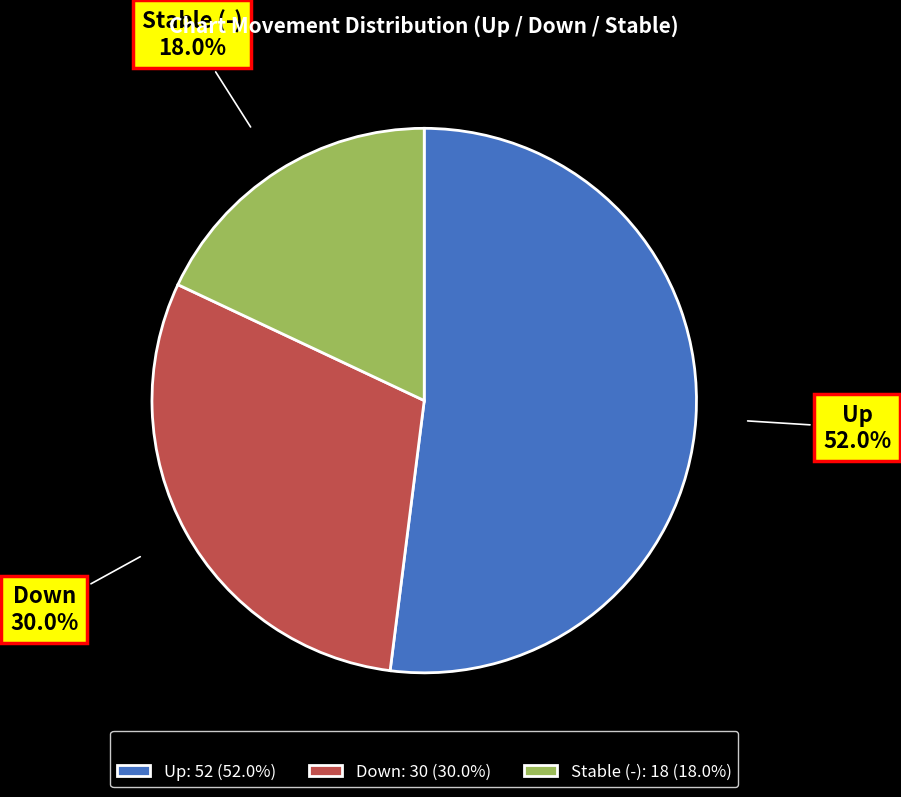

Between Stable (-) and Up, which is larger?

Up